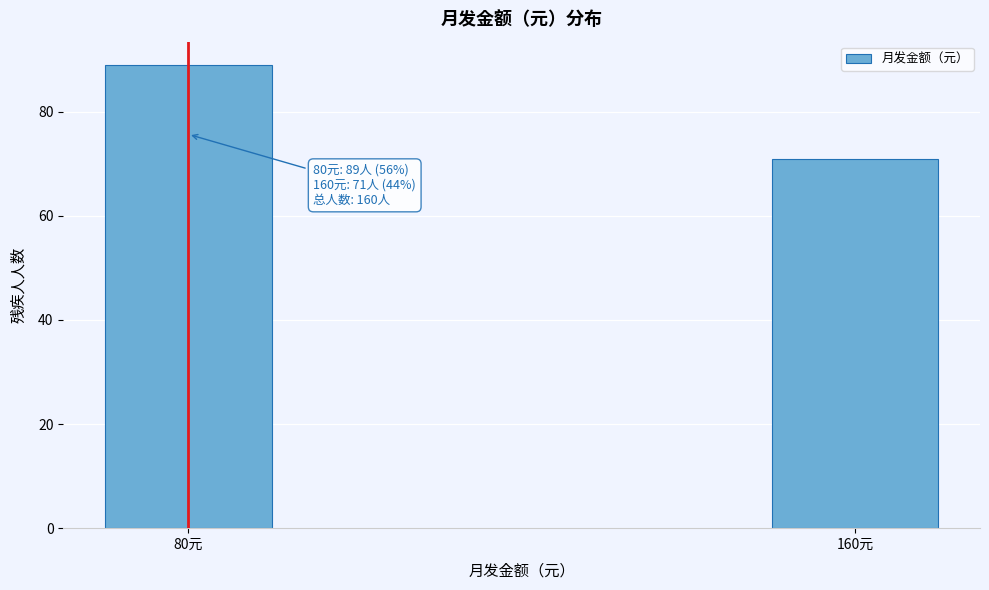

Reading left to right, extract all data points from this chart.

80元=89	160元=71